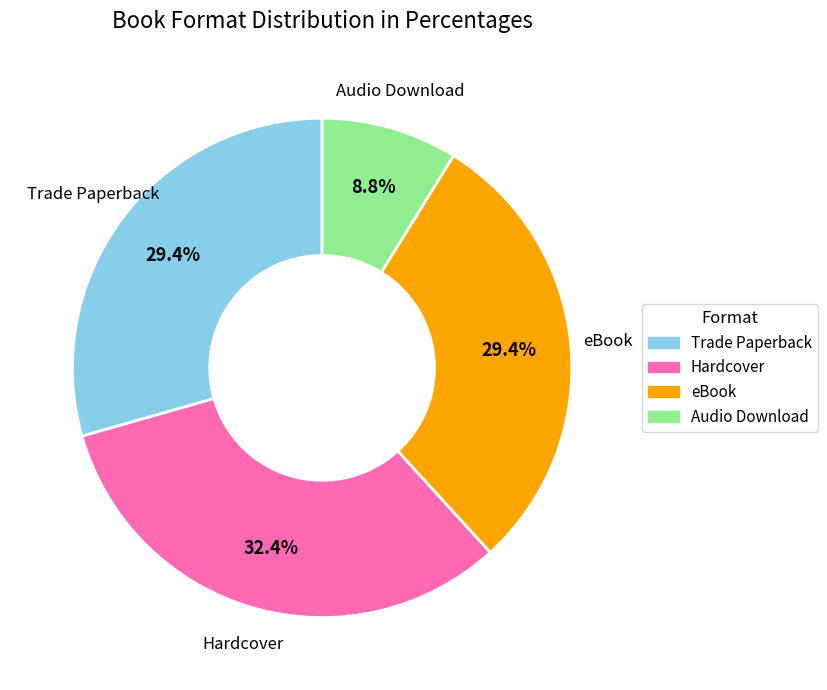

Is Audio Download the majority of the pie?

No